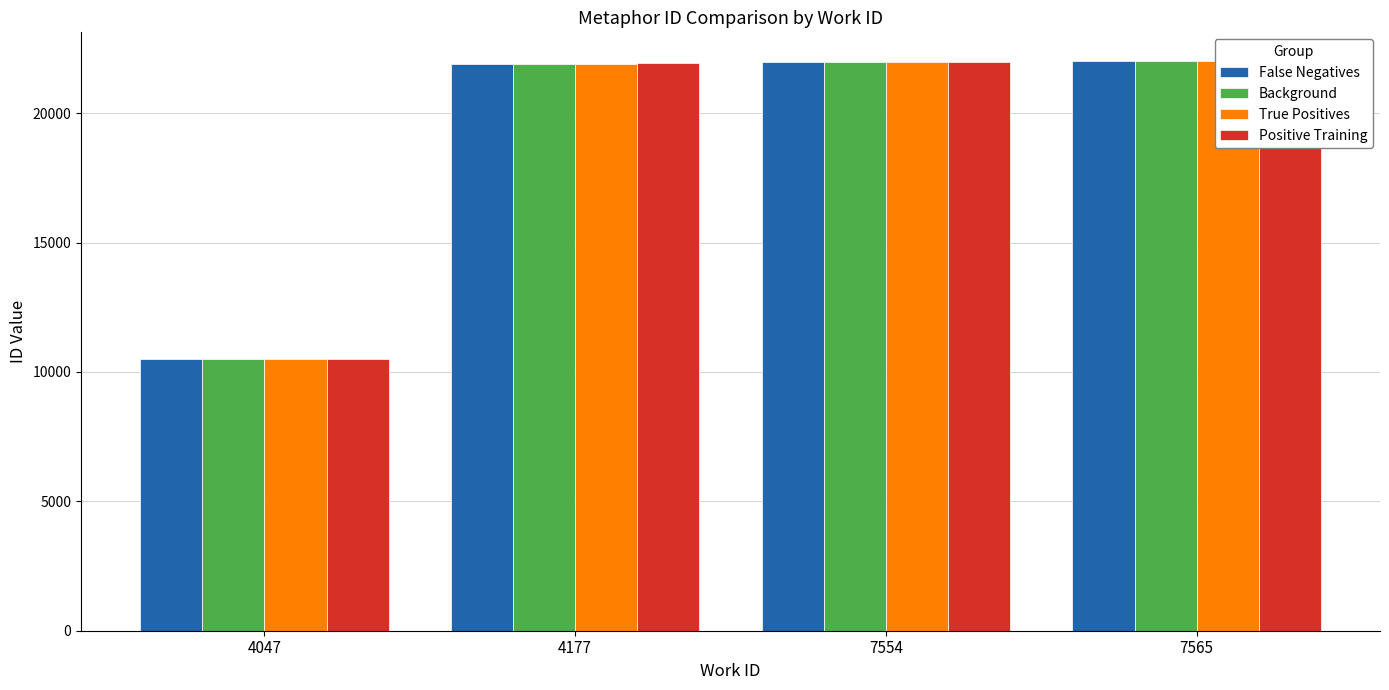

Count the number of categories in the chart.

4